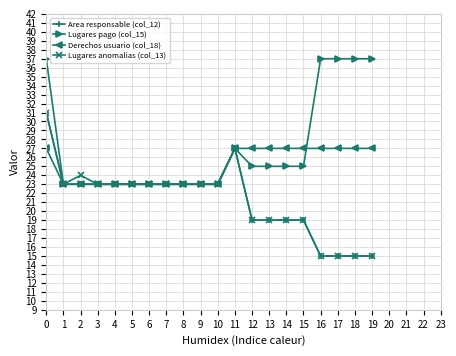

Between 9 and 16, which series saw the biggest shift?

Lugares pago (col_15)